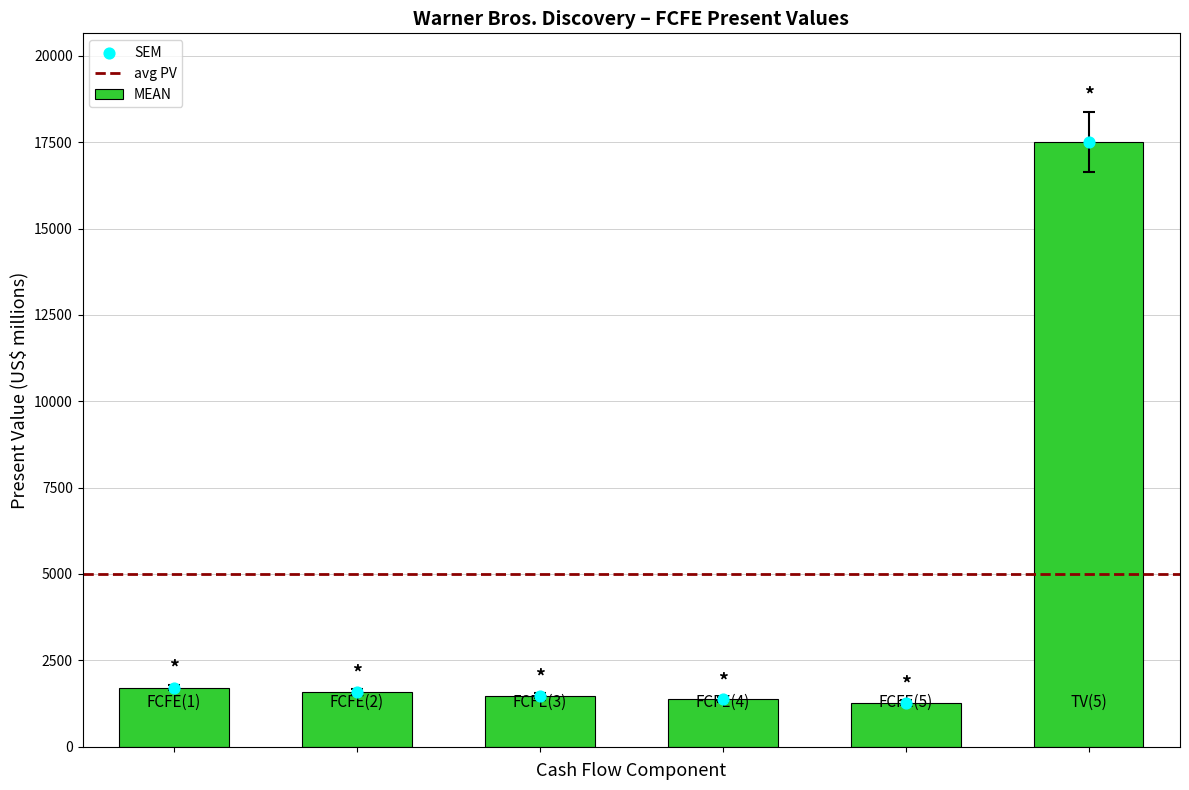

What is the ratio of the value at TV(5) to the value at FCFE(3)?

11.9